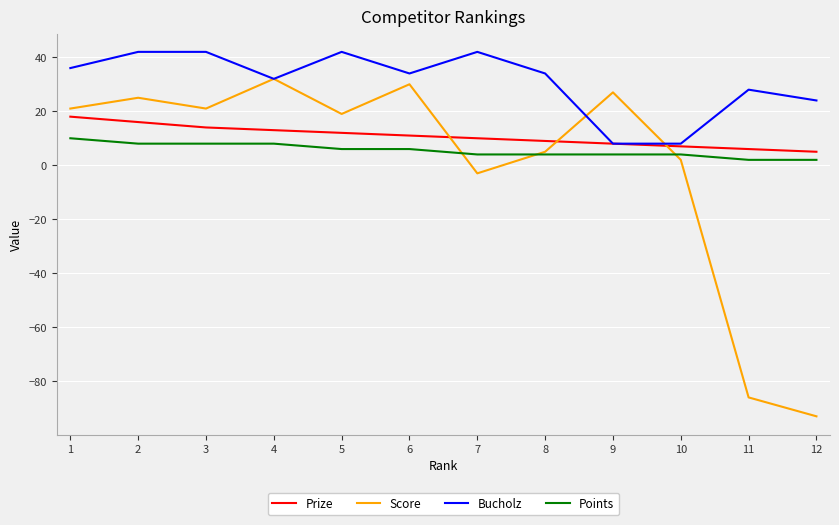

What is the sum of the Prize values at 1 and 12?

23